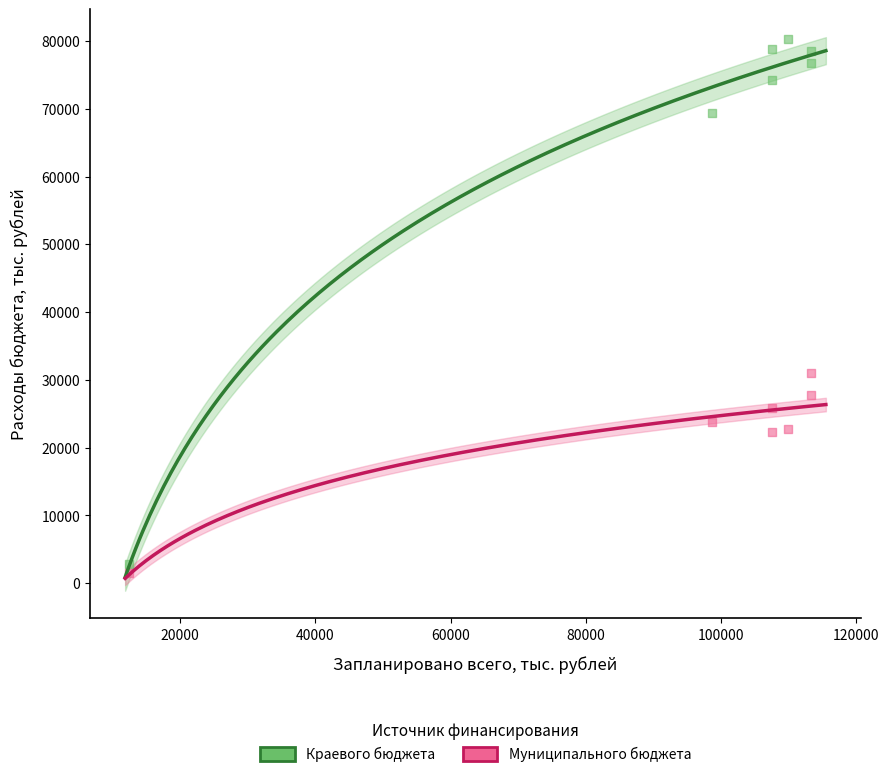

Which series contains the lowest Y value?

Муниципального бюджета